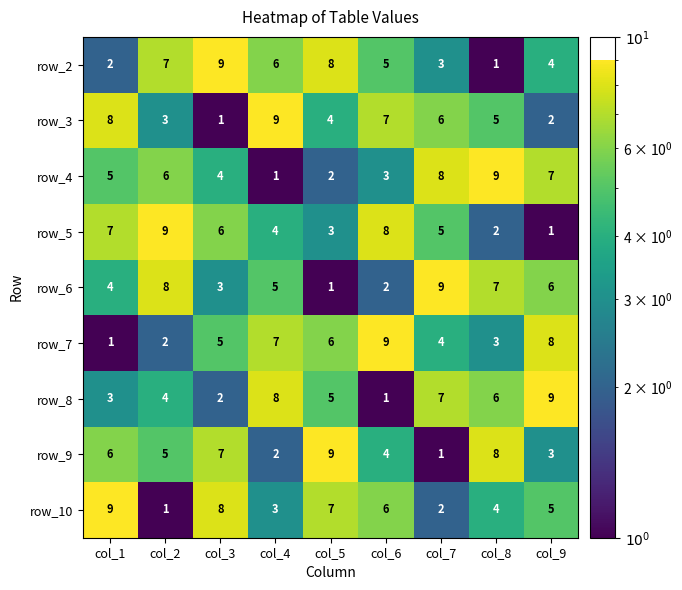

List the labels in order of row_8 value, largest first.

col_9, col_4, col_7, col_8, col_5, col_2, col_1, col_3, col_6